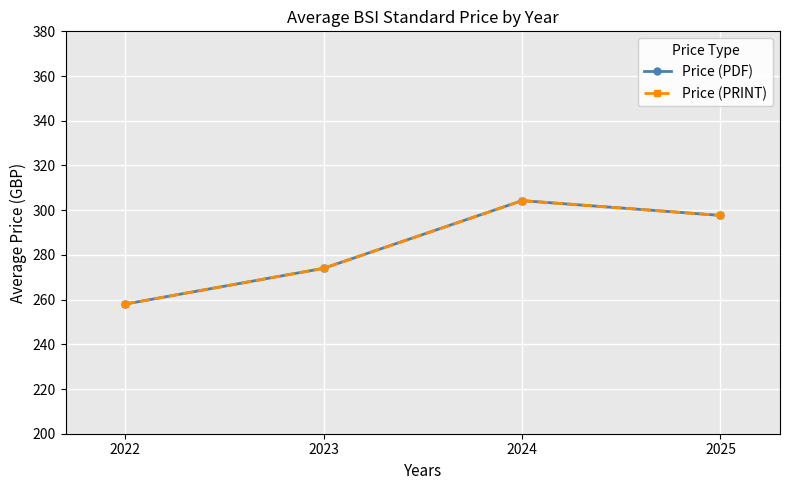

Rank the series by their maximum value, from highest to lowest.

Price (PDF), Price (PRINT)